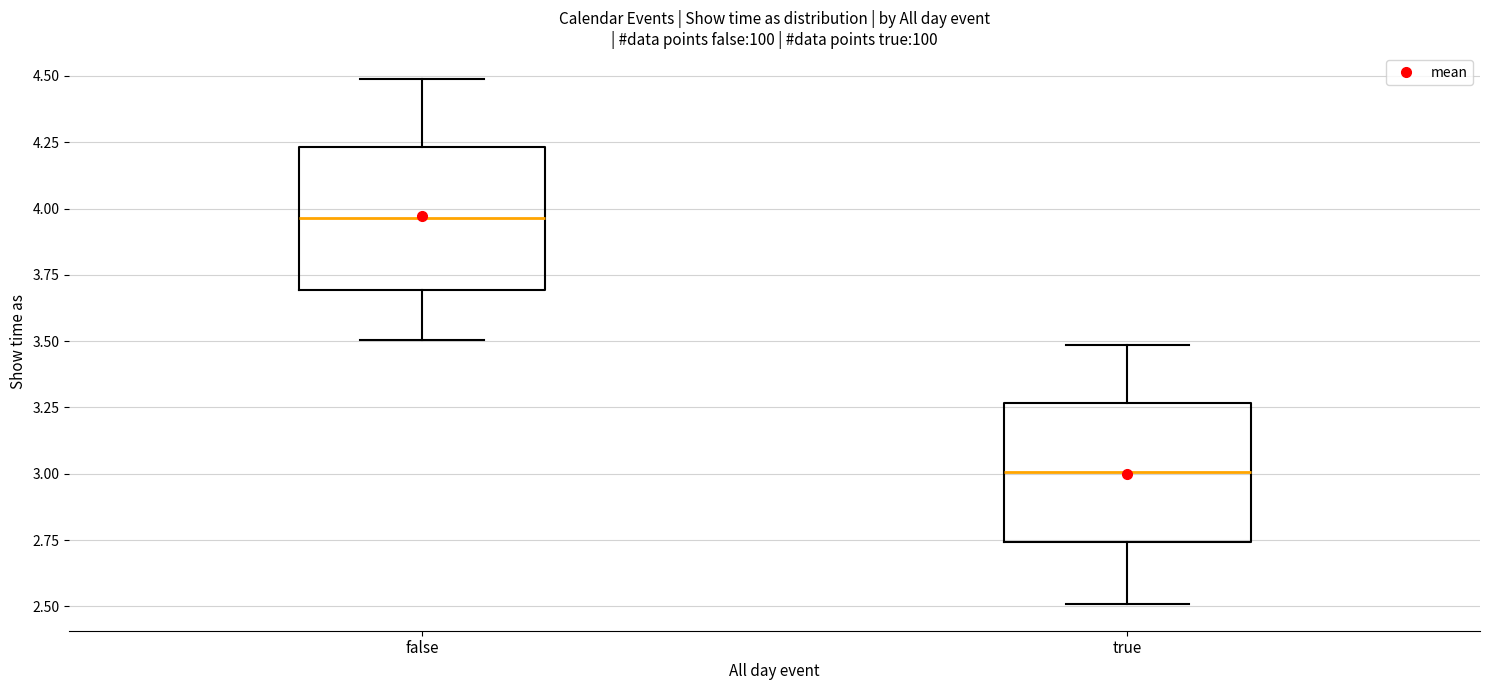

Which box has the highest median line?

false